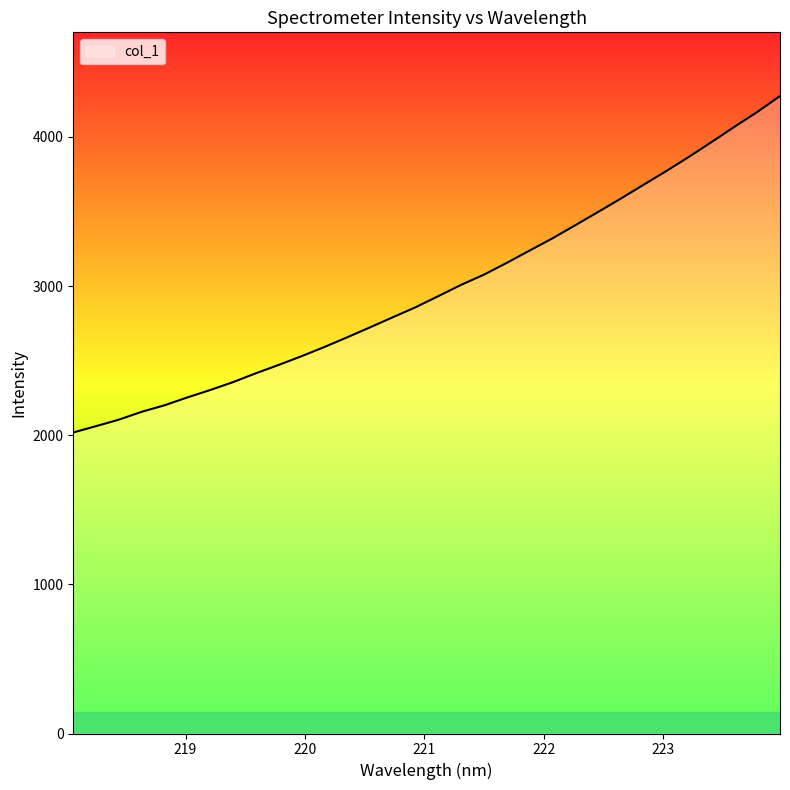

What is the difference between the maximum and minimum values?

2255.5